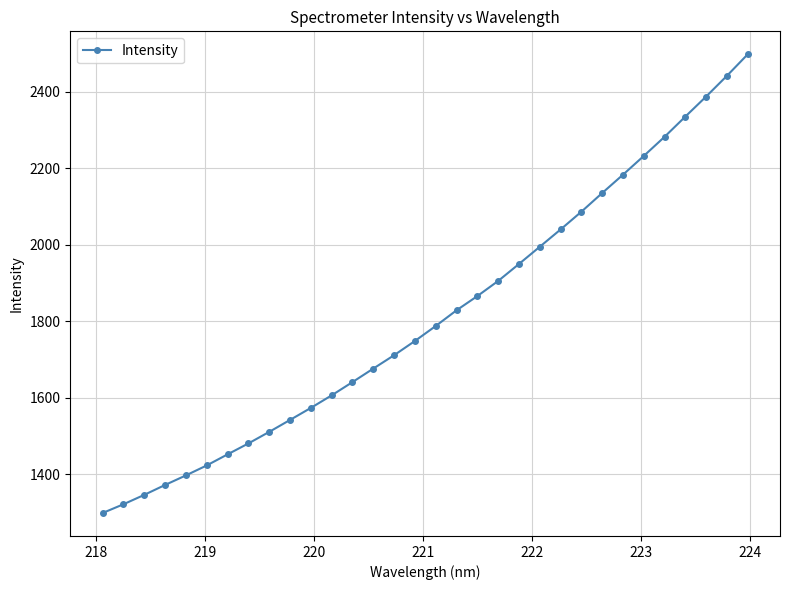

What is the average value?

1814.0